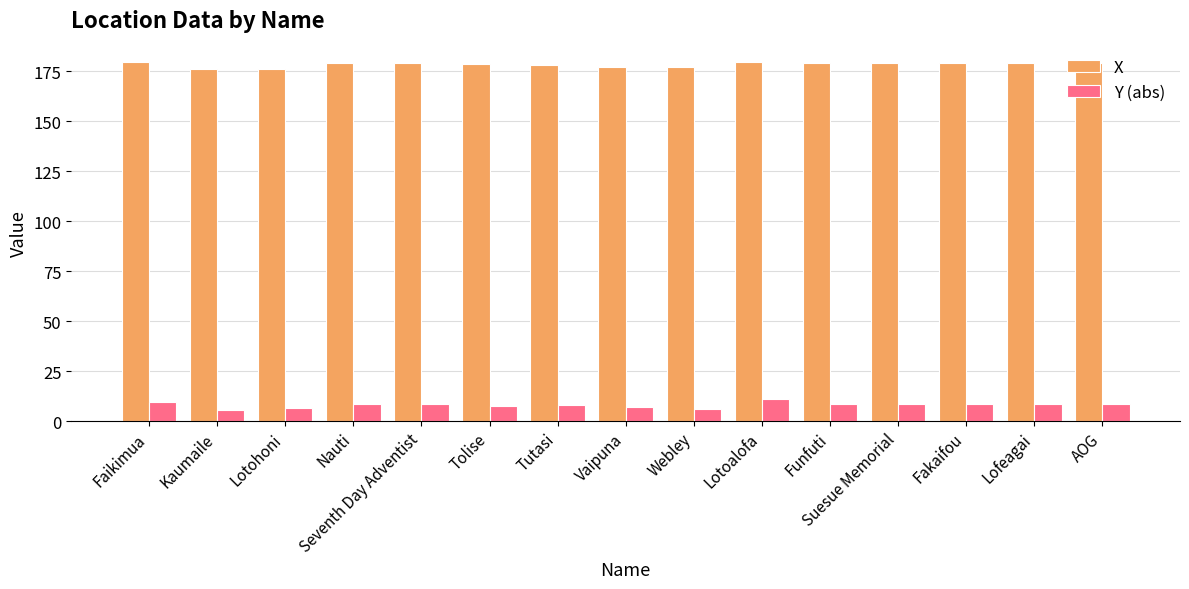

The value of X at Nauti is 72.0. True or false?

False